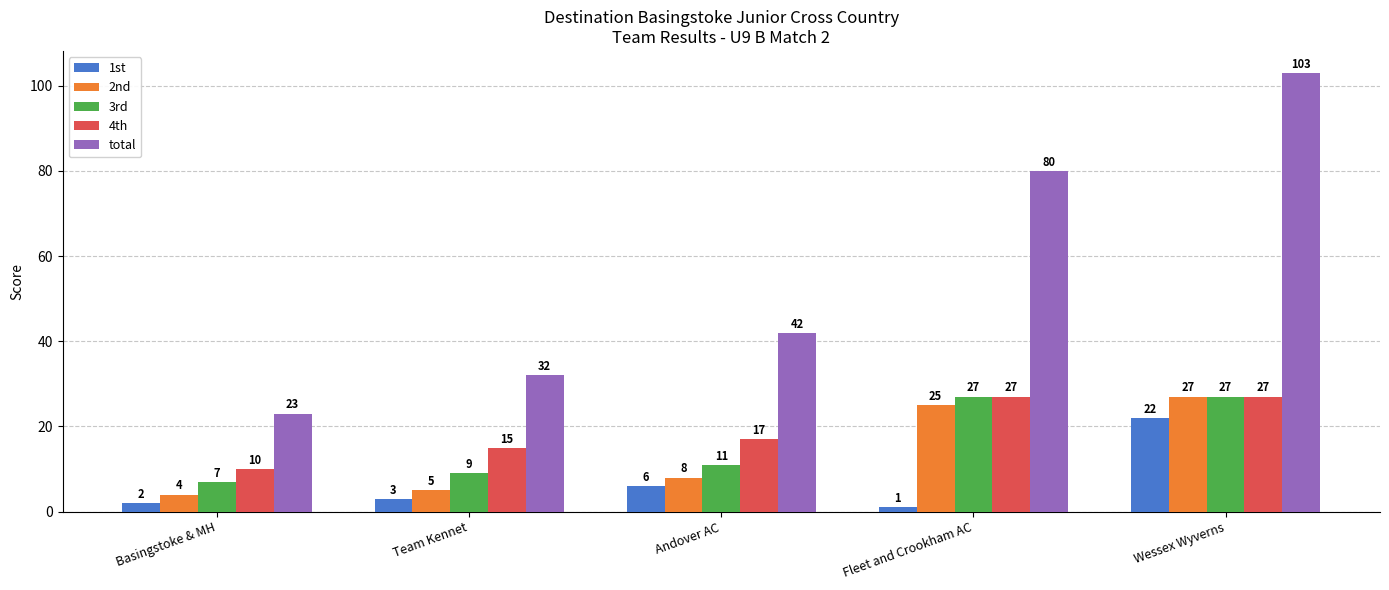

What is the total value across all series at Andover AC?

84